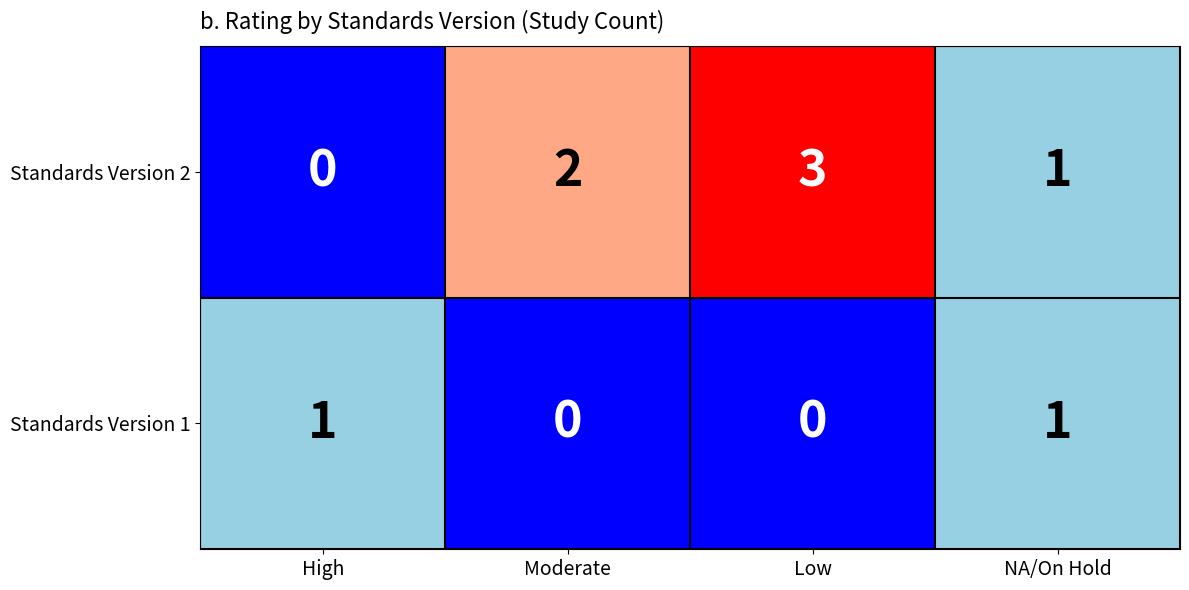

Reading left to right, what are all the values shown in this chart?

Standards Version 2: 0	2	3	1
Standards Version 1: 1	0	0	1